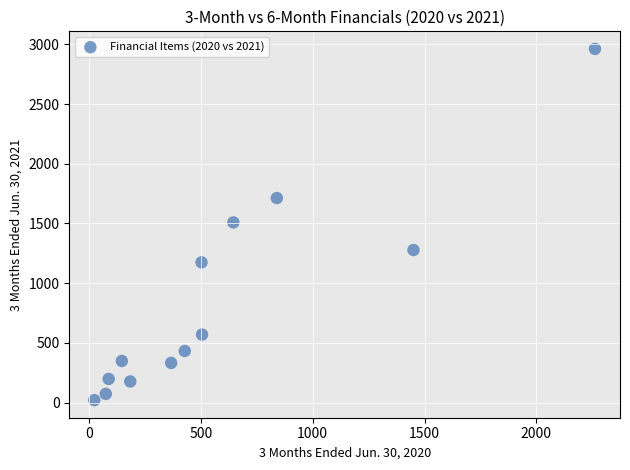

What is the range of Y values (max minus min)?

2940.3